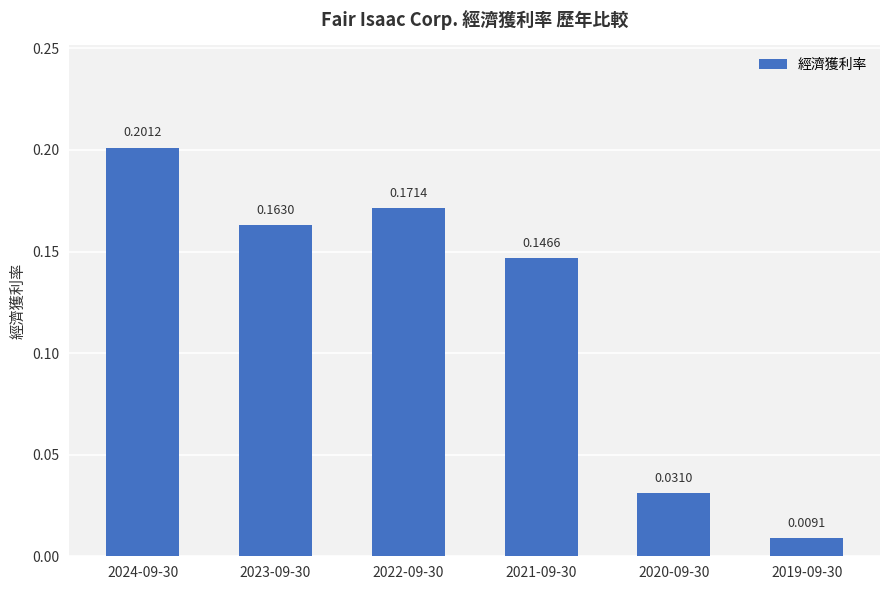

The chart shows a value of 0.1 at 2024-09-30. True or false?

False